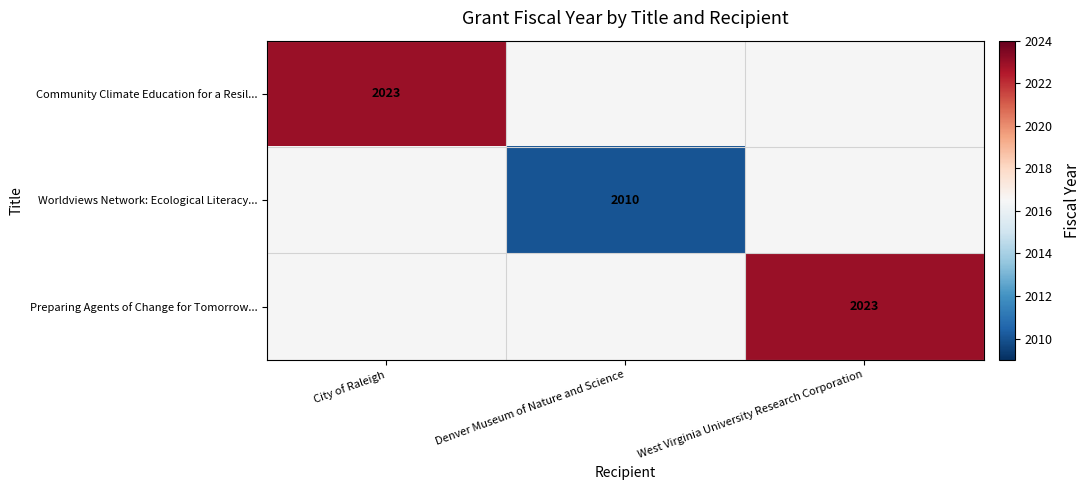

The Community Climate Education for a Resil... series shows 2023 at City of Raleigh. True or false?

True